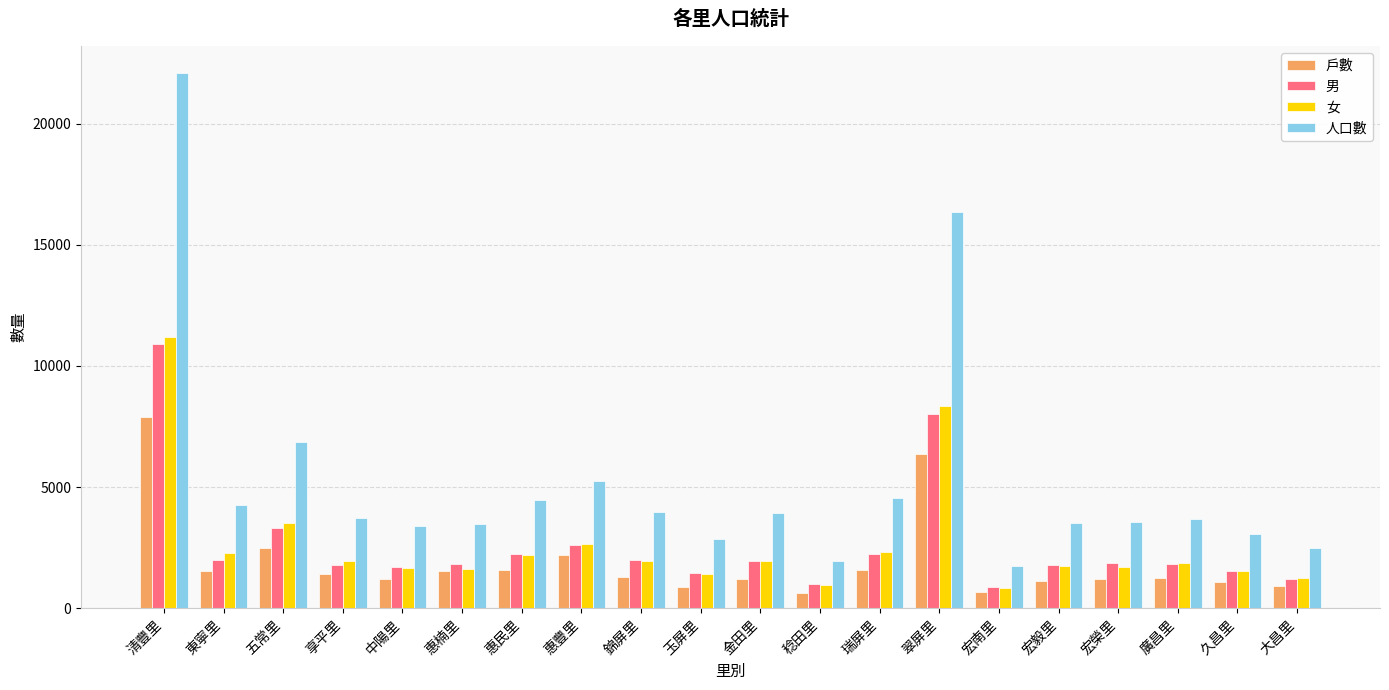

Does the chart contain any negative values?

No